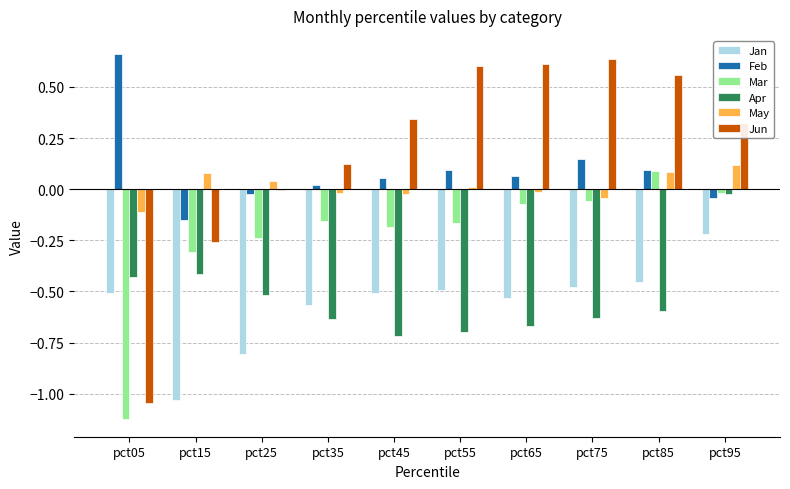

At which category is the sum across all series the highest?

pct95